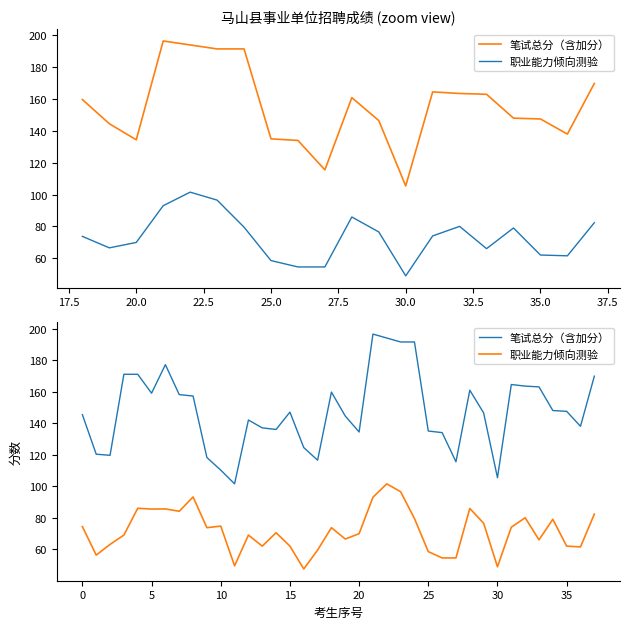

What is the spread (max minus min) of values at 35?

85.5